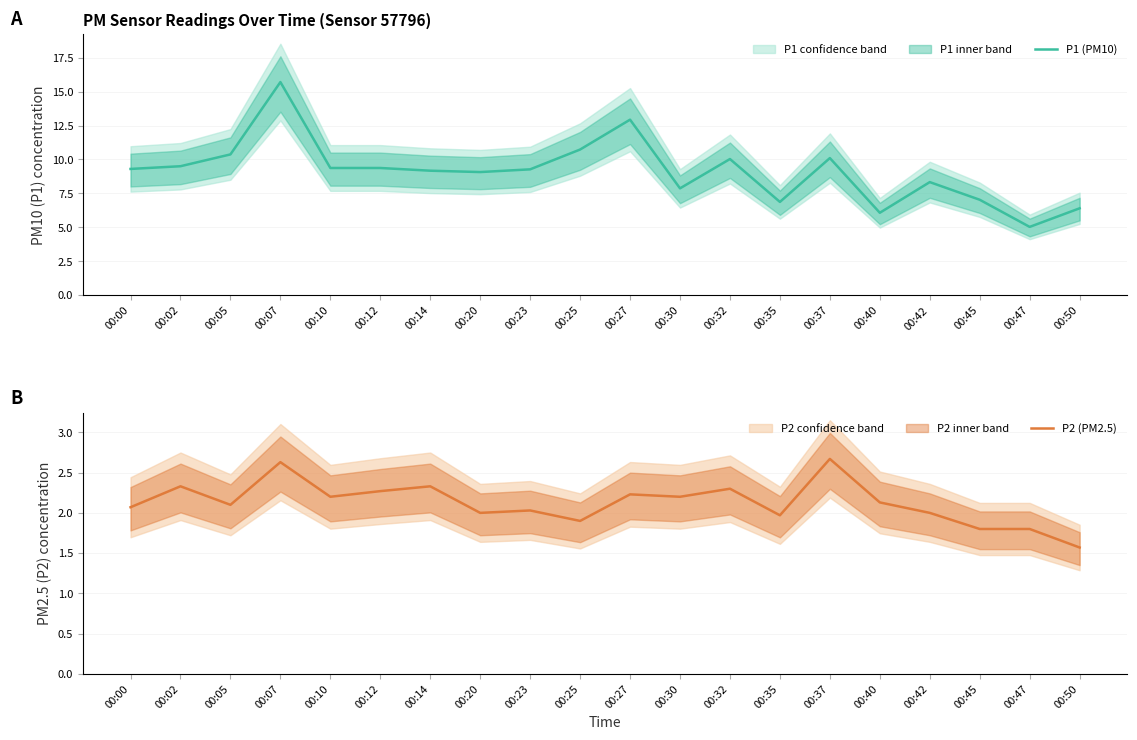

Which series has the widest spread of values?

P1 (PM10)